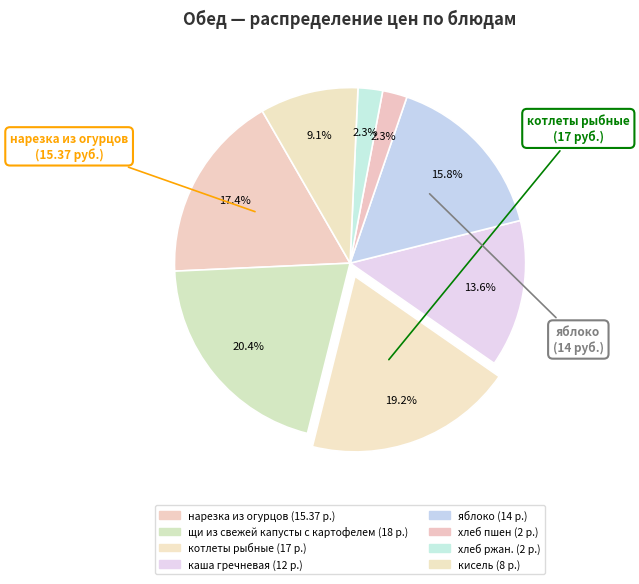

Does any single category account for the majority?

No